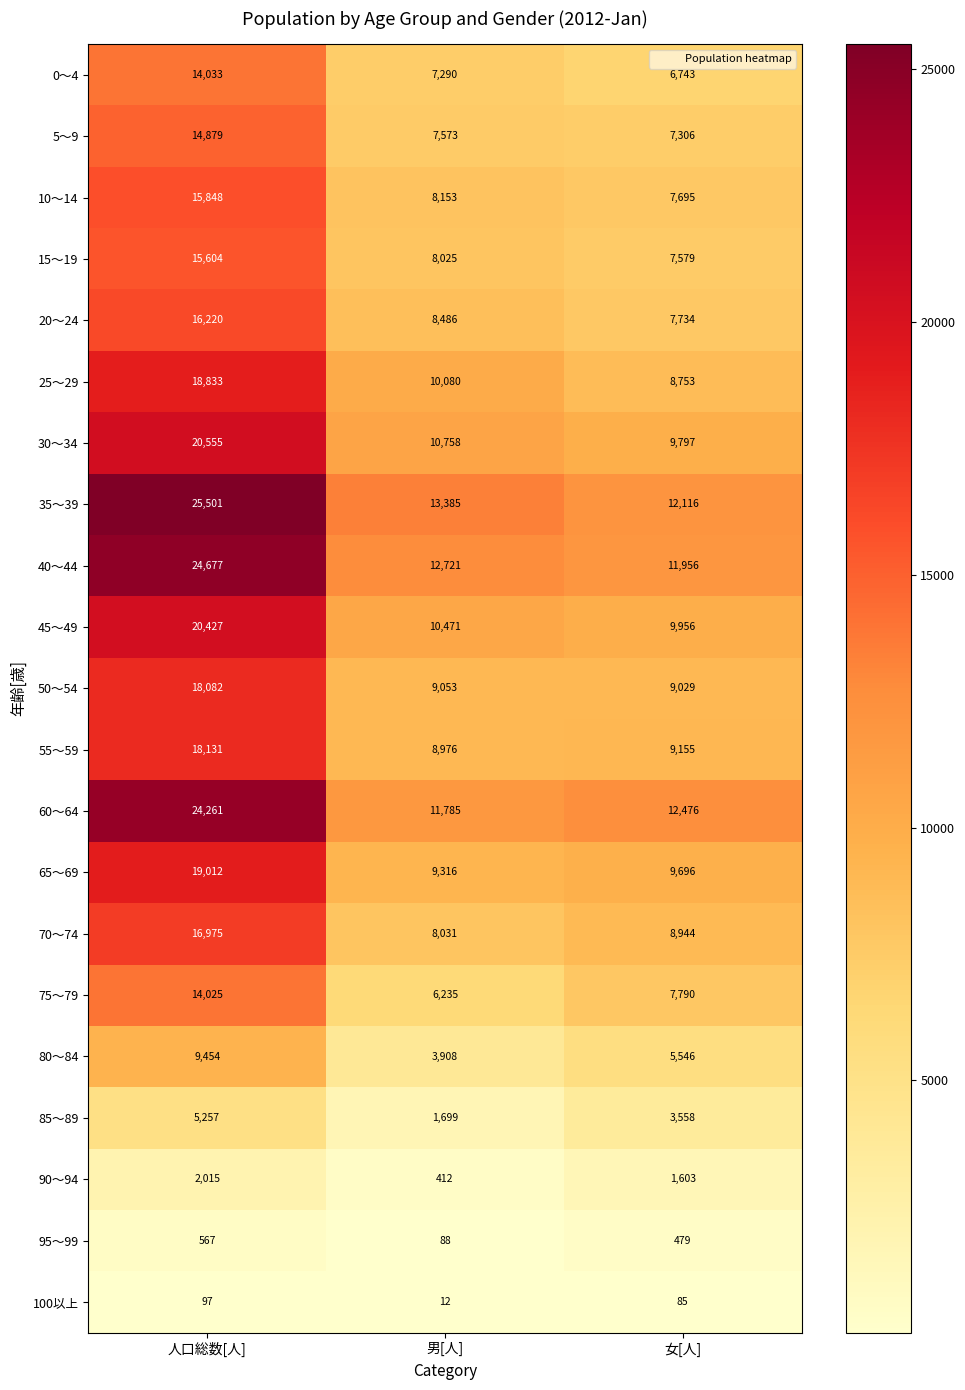

What is the average value of the 45～49 series?

13618